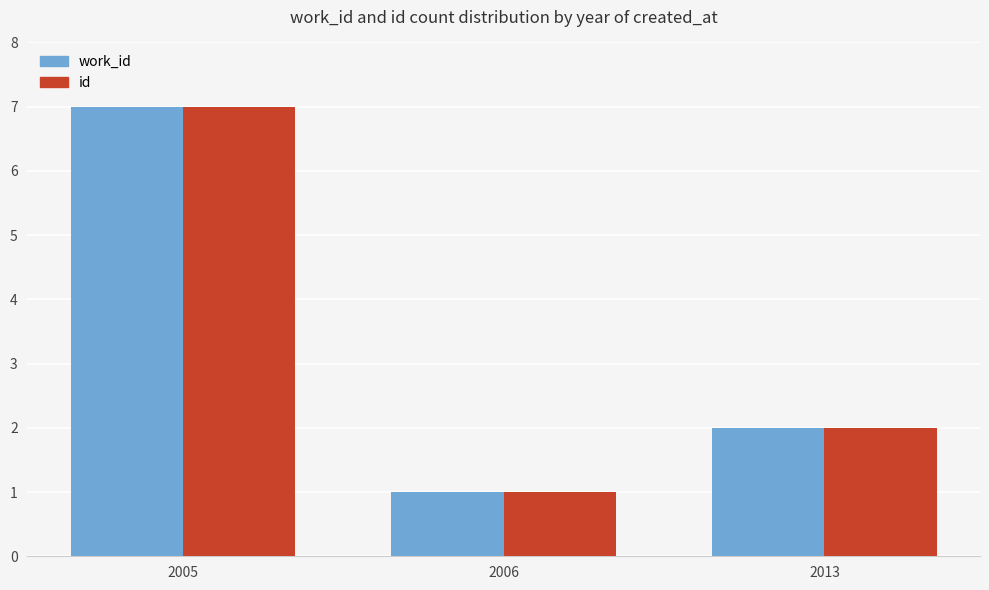

At which label does work_id reach its peak?

2005